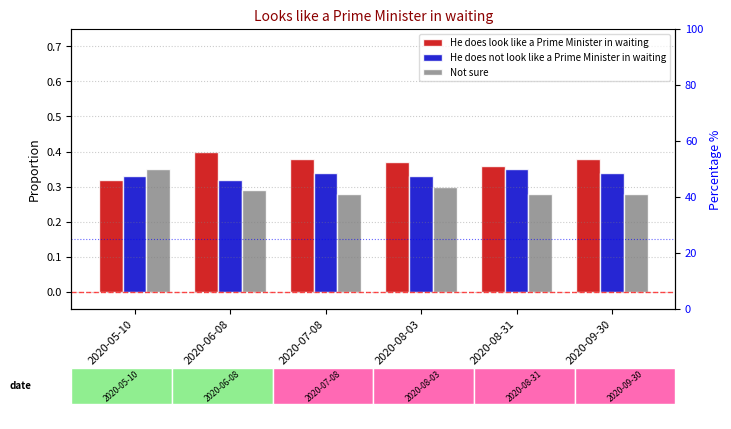

What are all the series names shown in the legend?

He does look like a Prime Minister in waiting, He does not look like a Prime Minister in waiting, Not sure